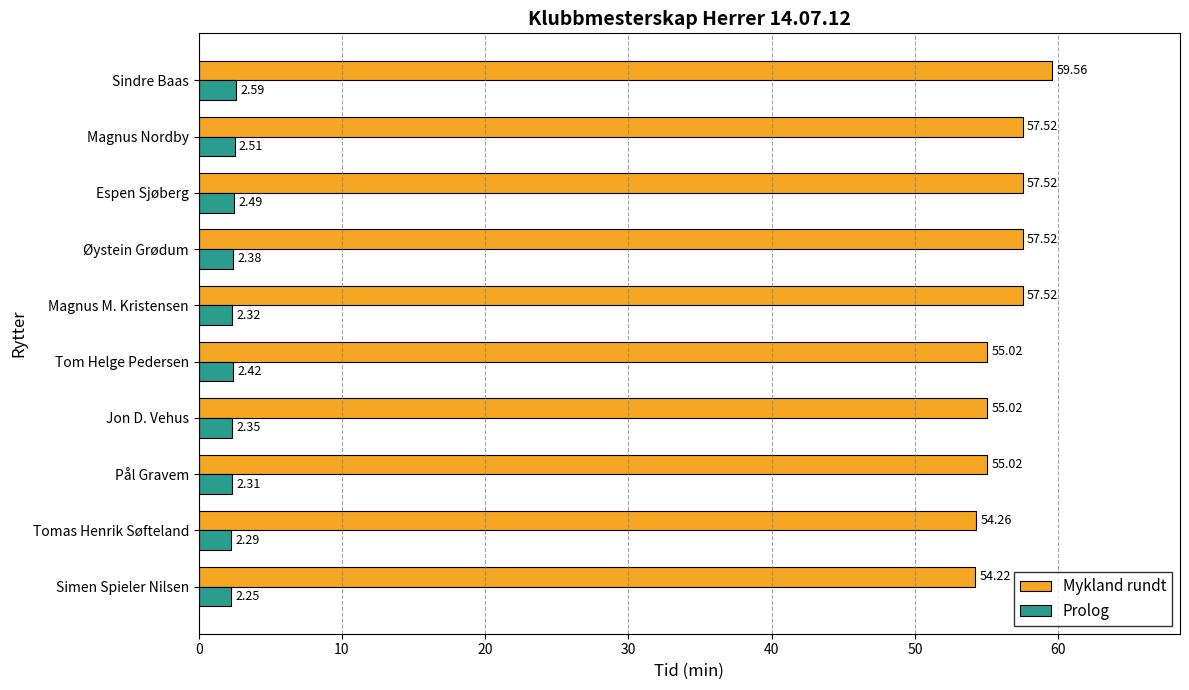

Which category has the highest value in the Prolog series?

Sindre Baas